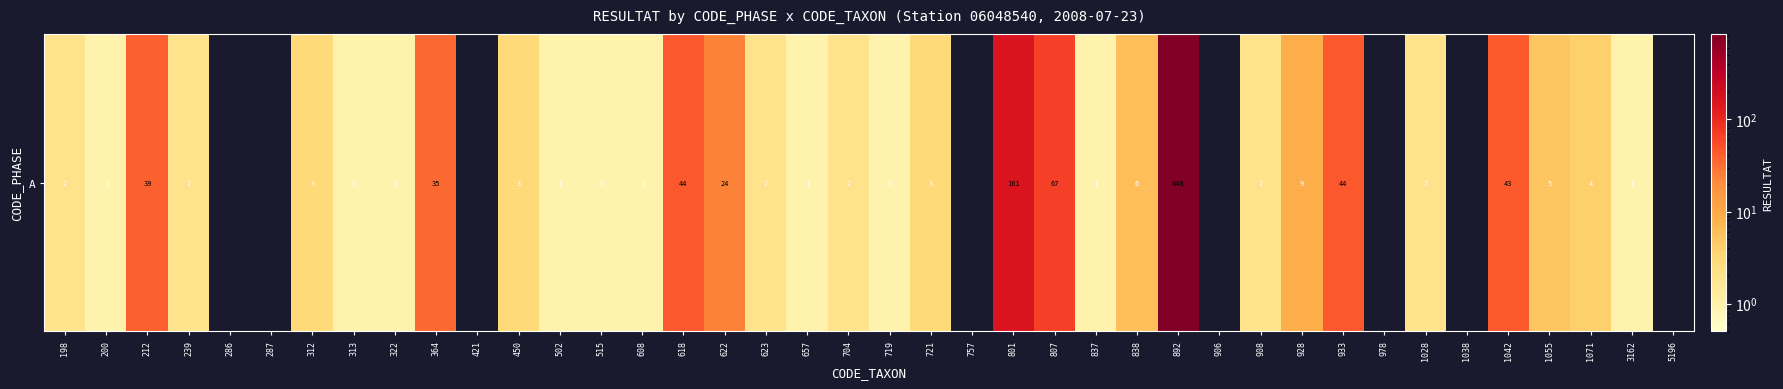

What is the approximate value at 1028?

2